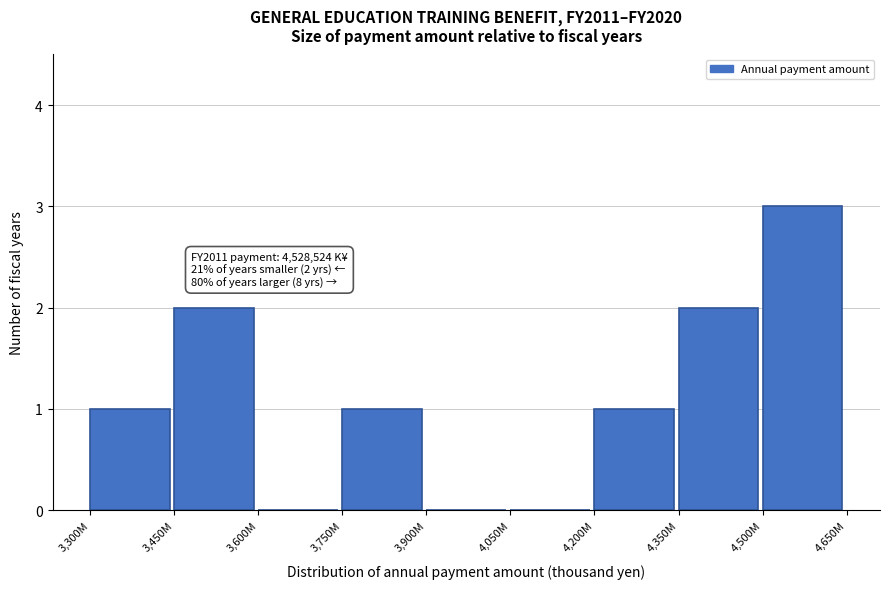

Reading left to right, extract all data points from this chart.

3,300M=1	3,450M=2	3,600M=0	3,750M=1	3,900M=0	4,050M=0	4,200M=1	4,350M=2	4,500M=3